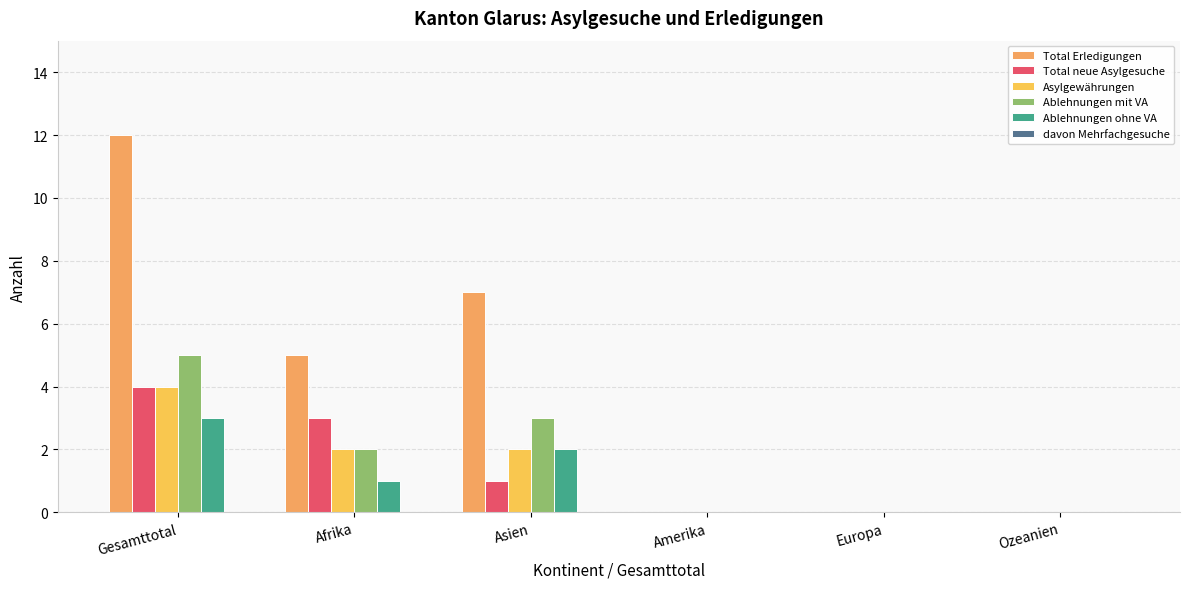

Rank the series at Gesamttotal from lowest to highest value.

davon Mehrfachgesuche, Ablehnungen ohne VA, Total neue Asylgesuche, Asylgewährungen, Ablehnungen mit VA, Total Erledigungen